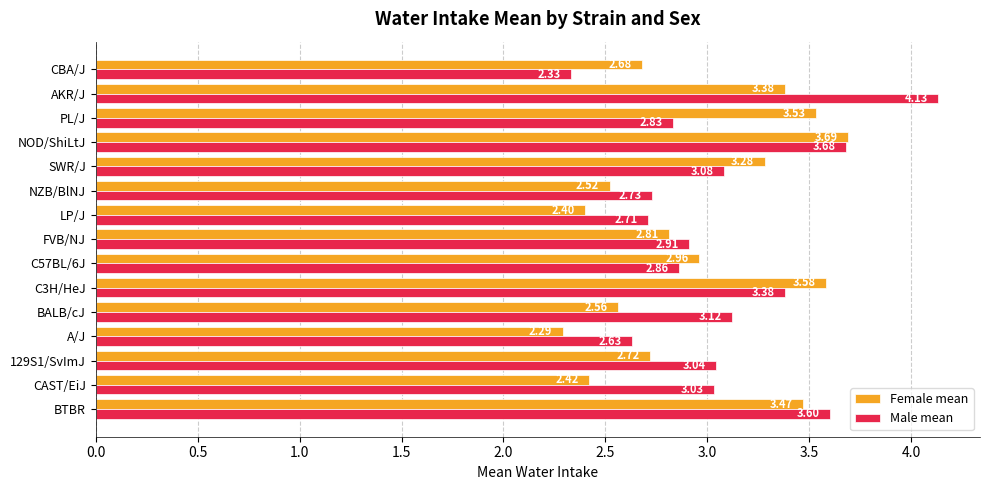

At which label does Female mean reach its minimum?

A/J